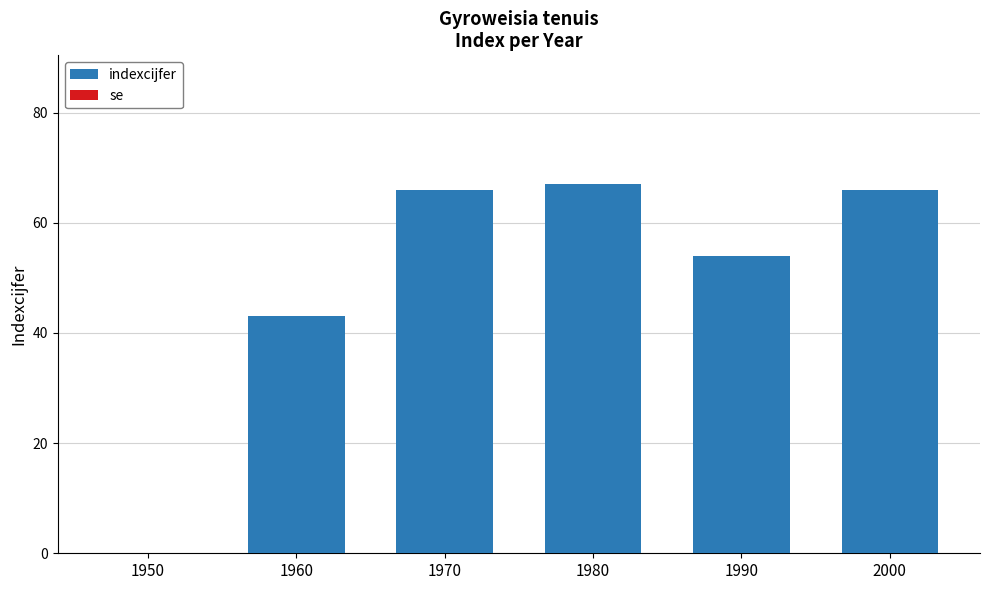

What is the change in value from 1970 to 1990?

-12